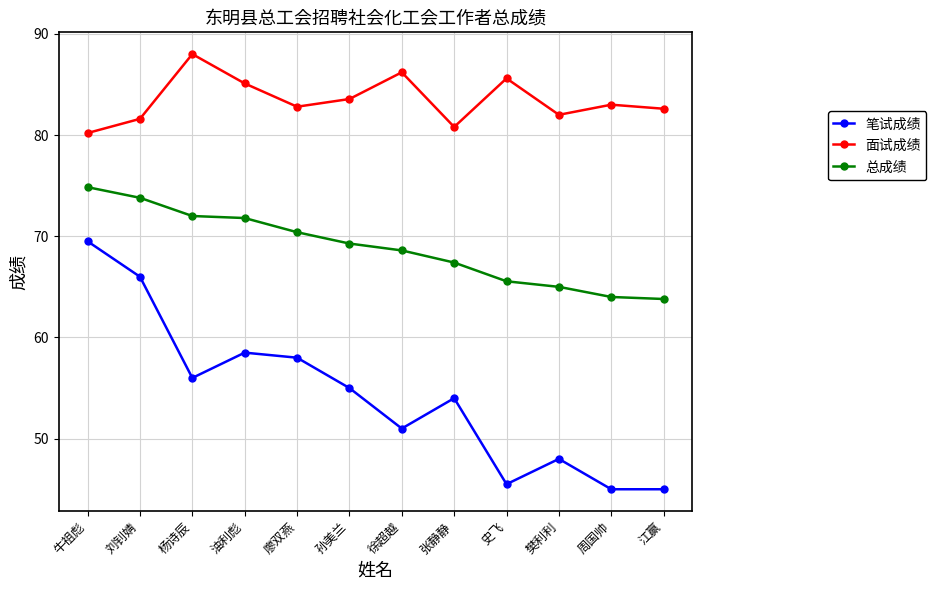

True or false: 笔试成绩 has a value of 78.1 at 廖双燕.

False